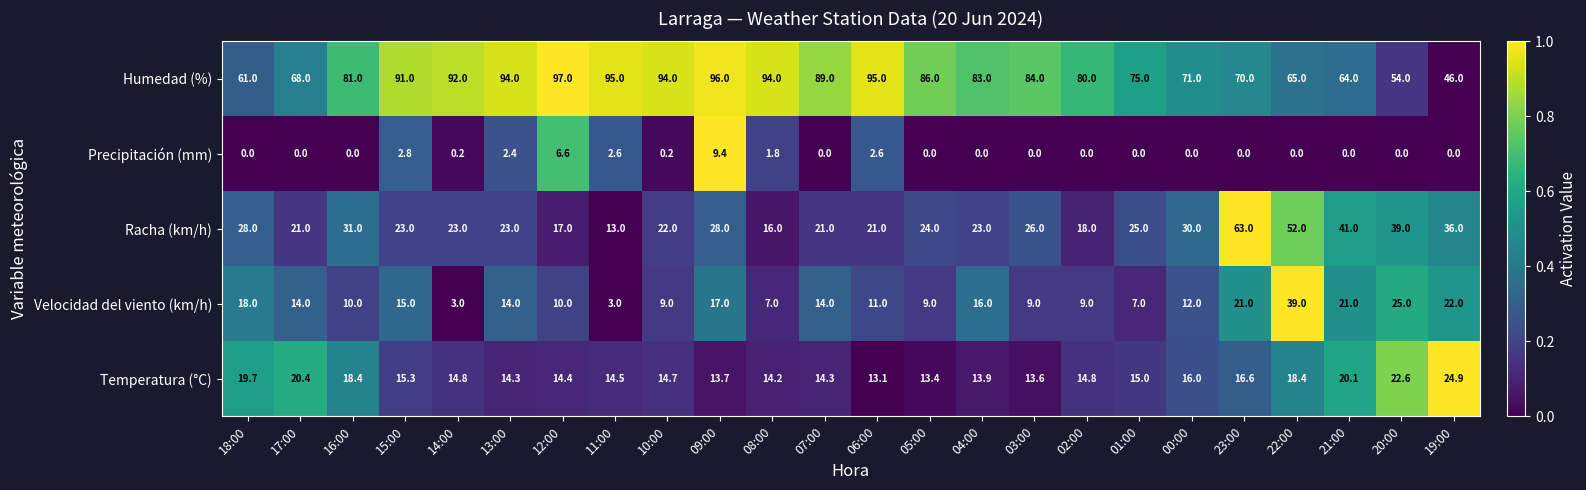

Is it true that Temperatura (°C) equals 26.0 at 01:00?

False